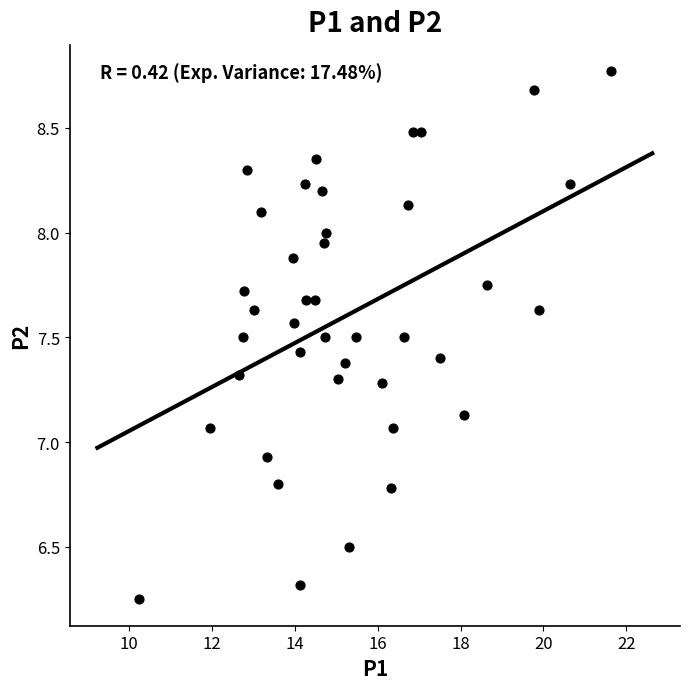

What is the range of X values (max minus min)?

11.4